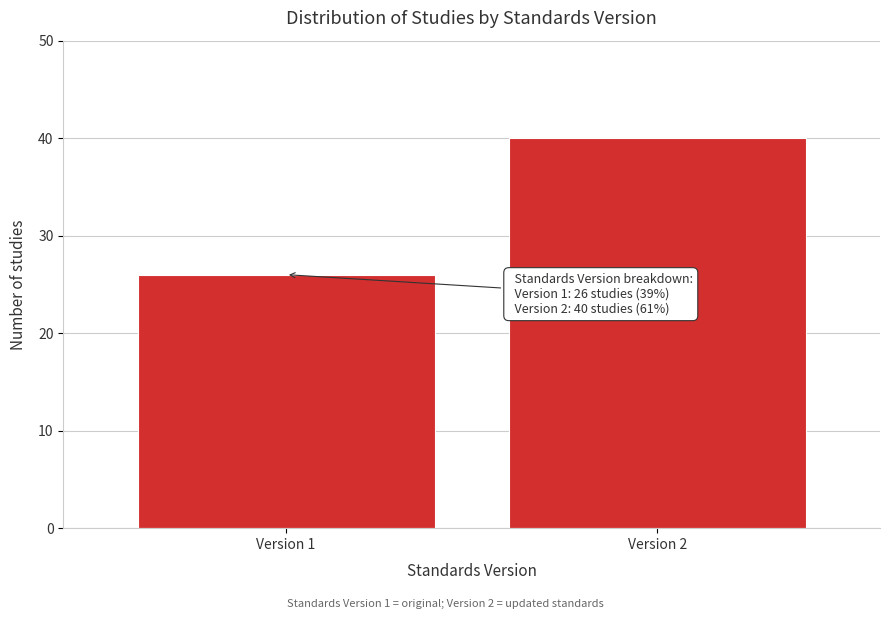

Reading right to left, extract all data points from this chart.

40	26